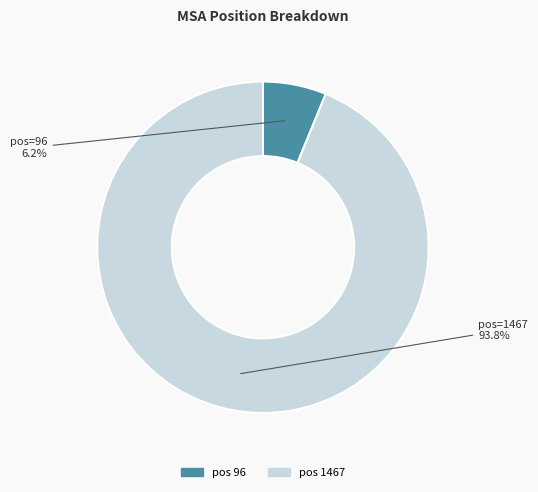

Is there a majority slice in this chart?

Yes